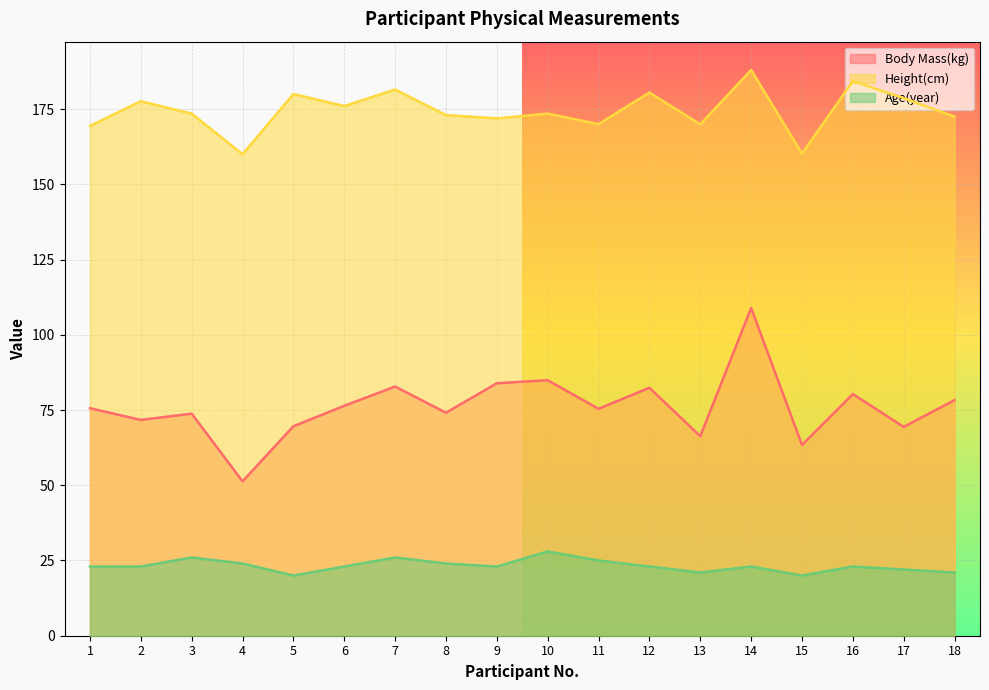

True or false: Body Mass(kg) and Age(year) intersect in this chart.

False